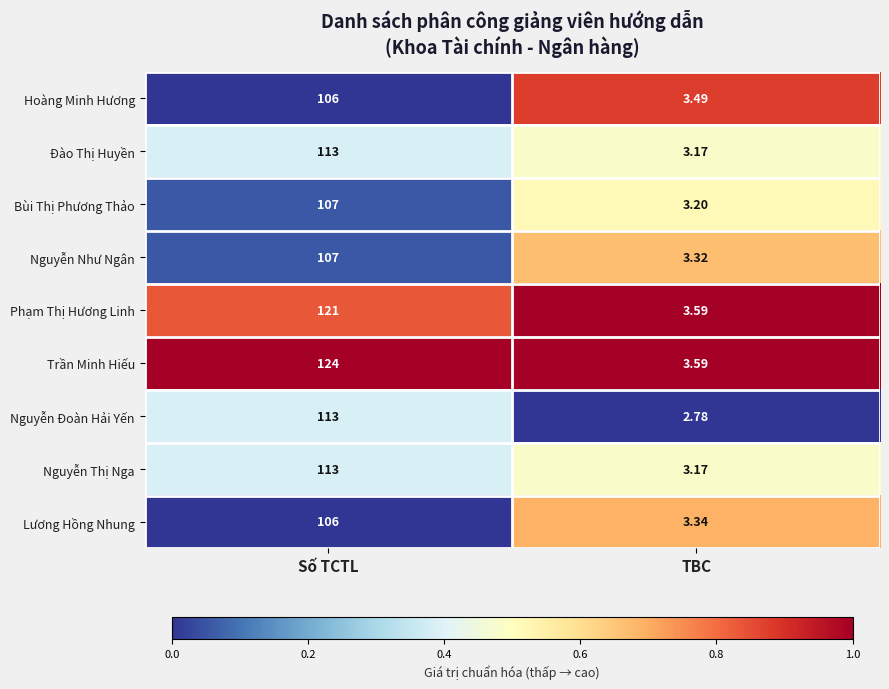

Which series changed the most between Số TCTL and TBC?

Trần Minh Hiếu